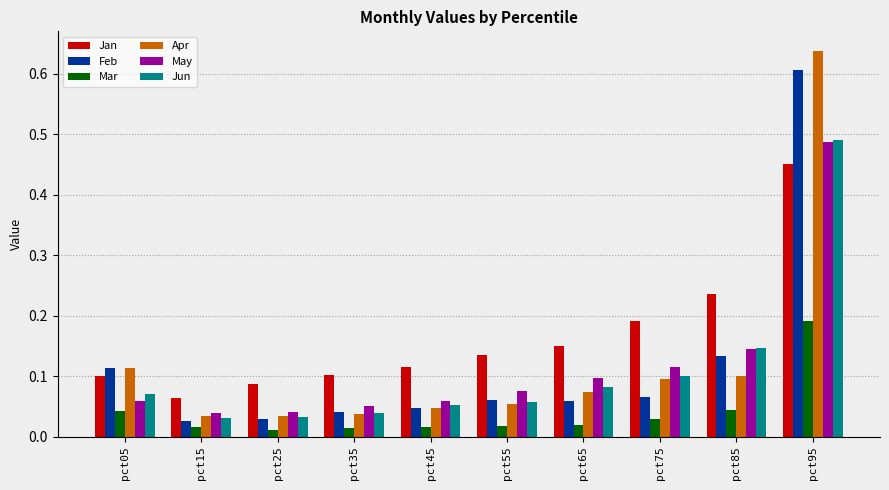

Where is Jan nearest to the value 0?

pct15